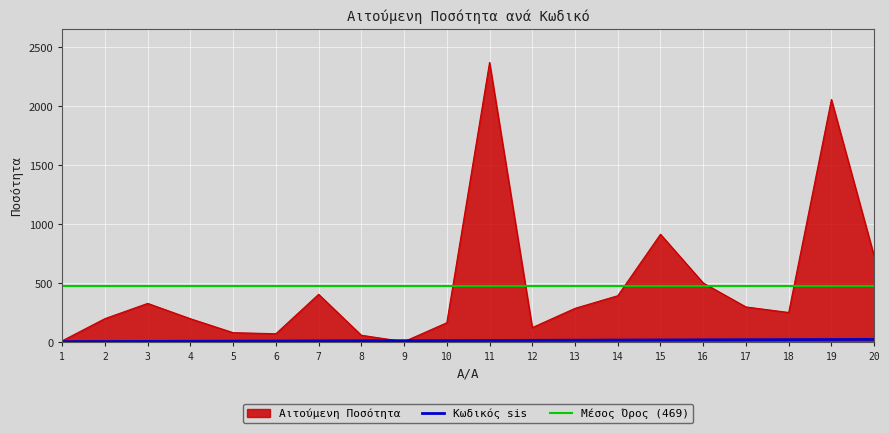

Which series ends up on top after the final intersection of Αιτούμενη Ποσότητα and Κωδικός sis?

Αιτούμενη Ποσότητα